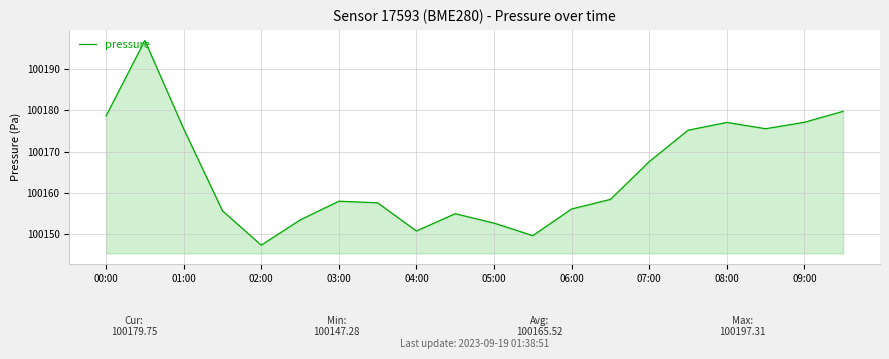

What is the difference between the maximum and minimum values?

49.7